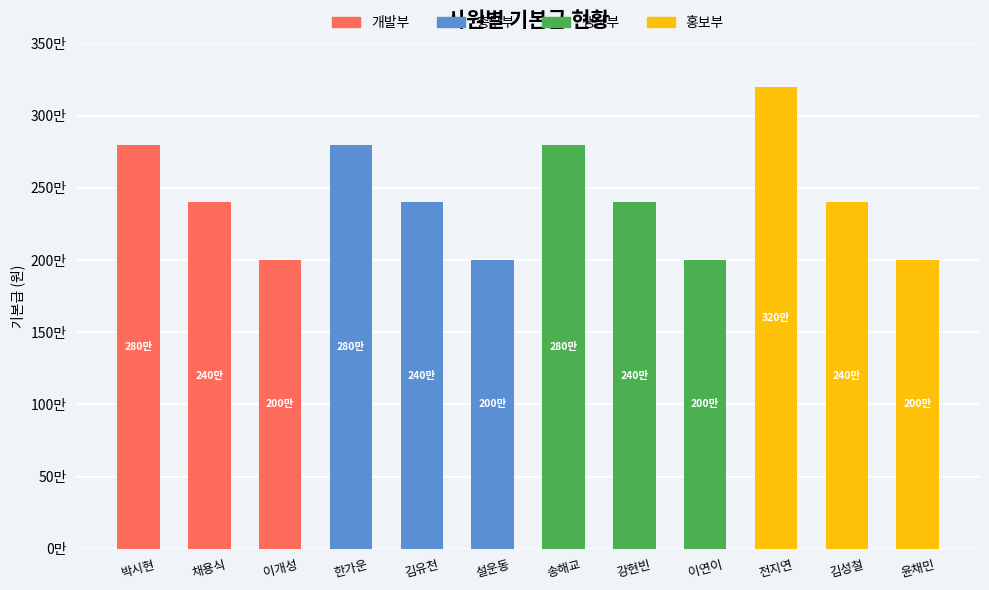

Which series has the largest range (max minus min)?

홍보부